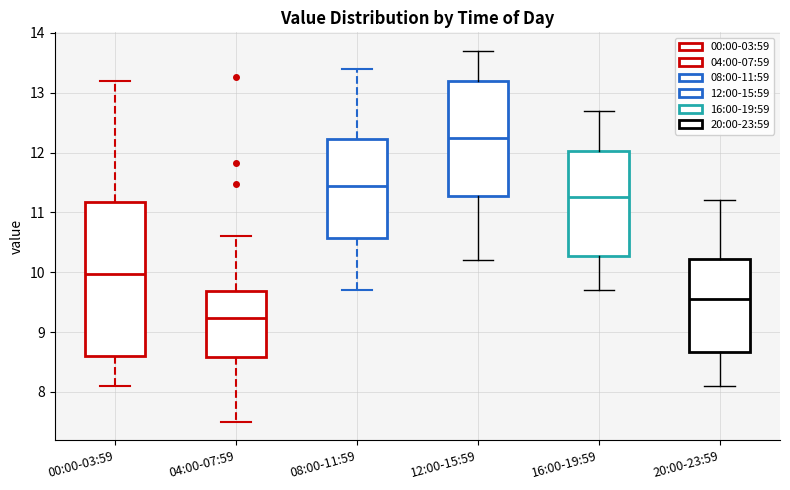

Where does the median line of the box for 08:00-11:59 sit on the y-axis? The values are not printed on the chart, so give them approximately, as read against the axis.

11.5